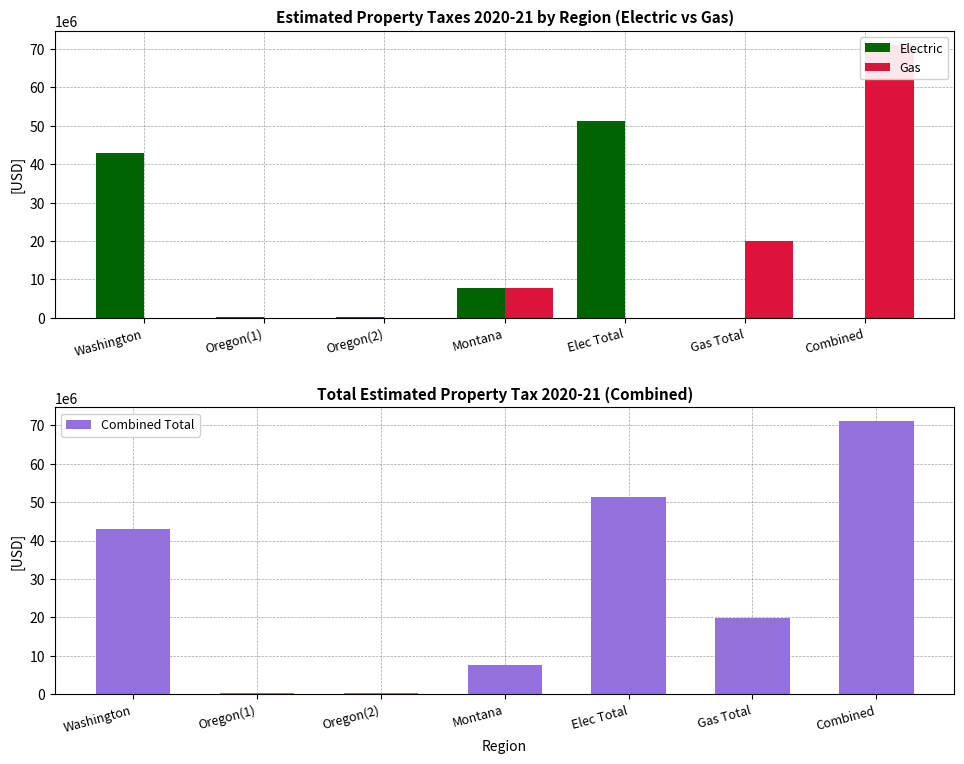

What is the greatest value displayed?

71114343.5